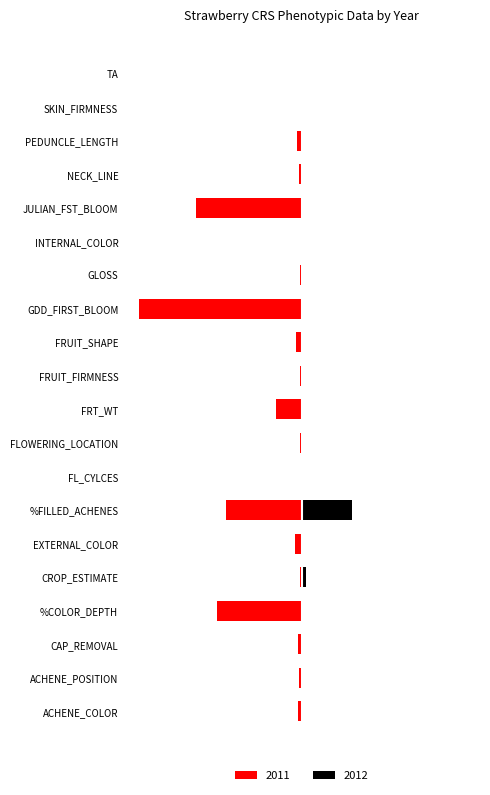

Which series has the largest range (max minus min)?

2011